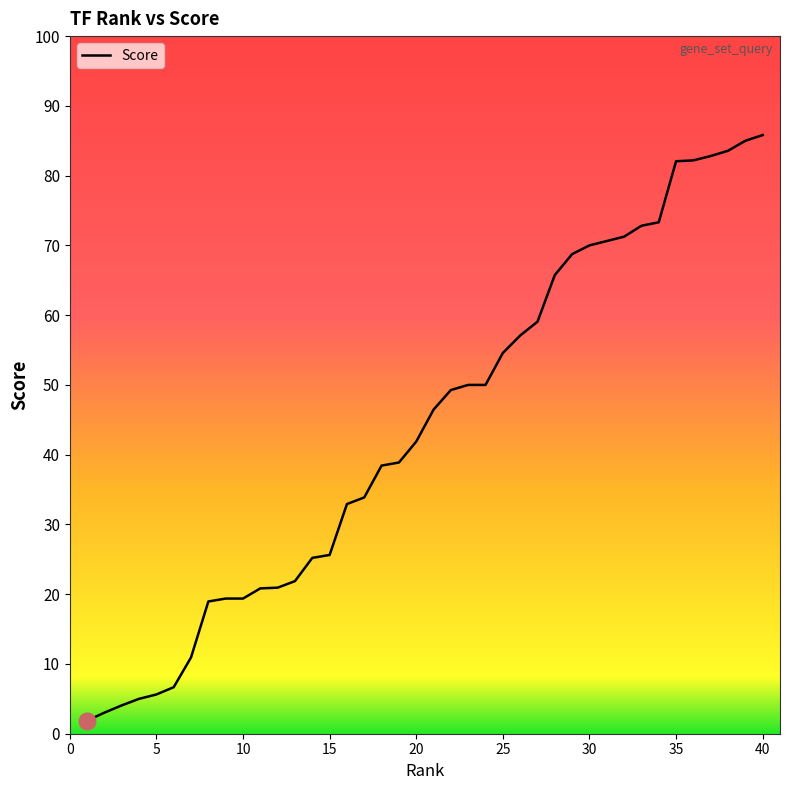

Is this an area chart (filled region under the line)?

Yes